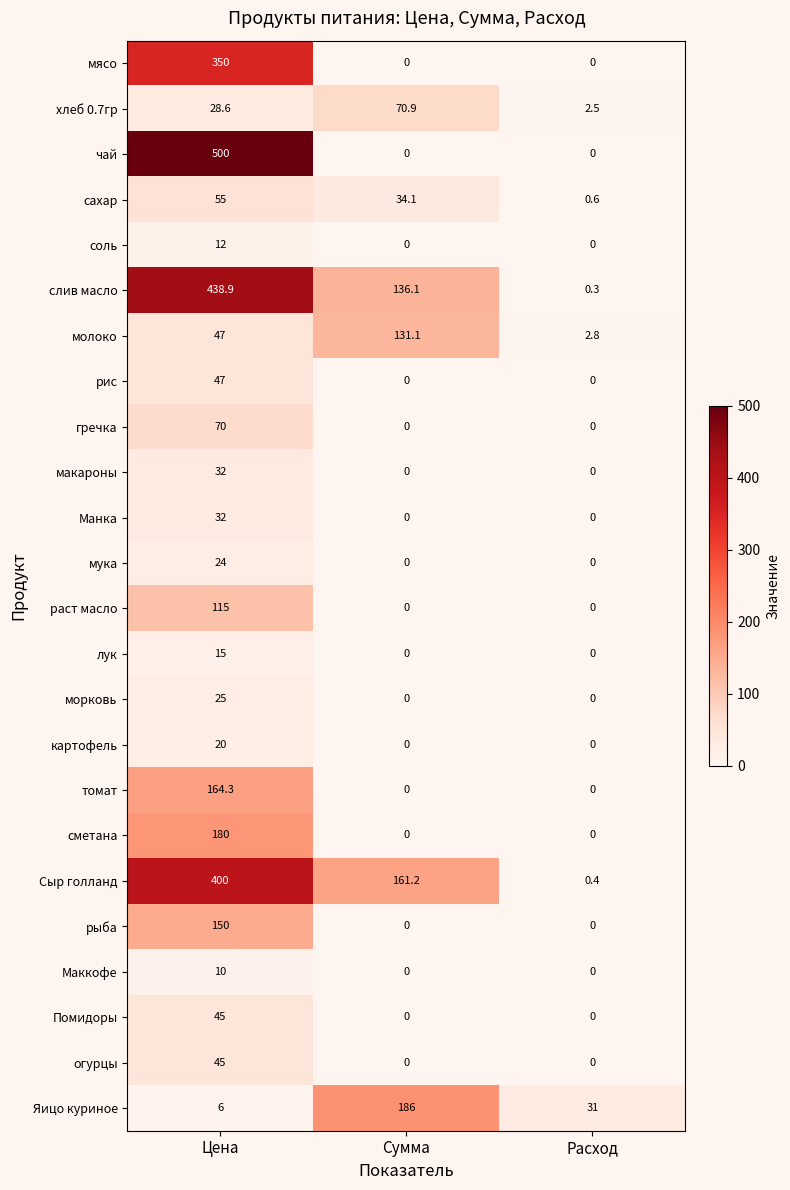

What value does the мясо series have at Цена?

350.0